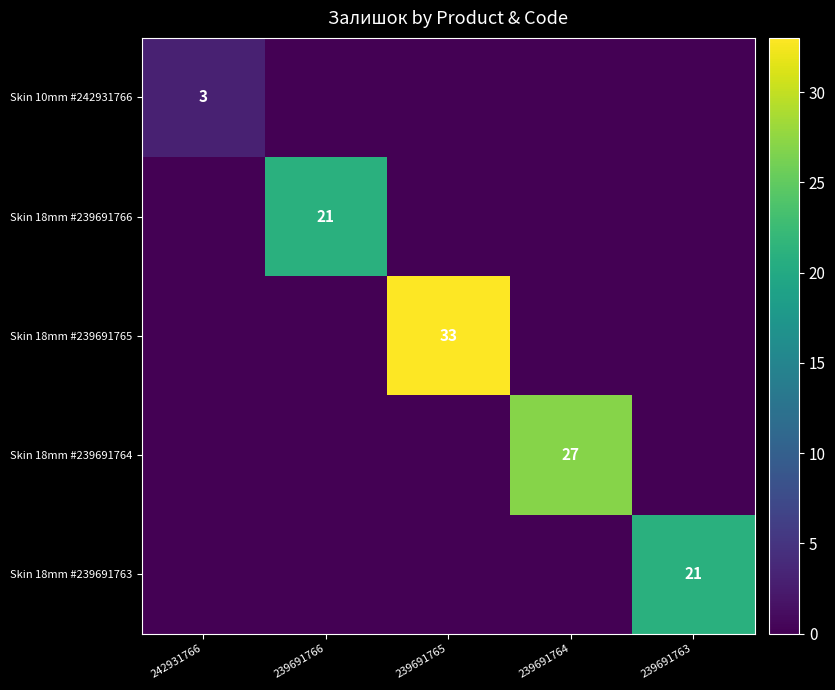

The value of Skin 18mm #239691765 at 239691765 is 33. True or false?

True